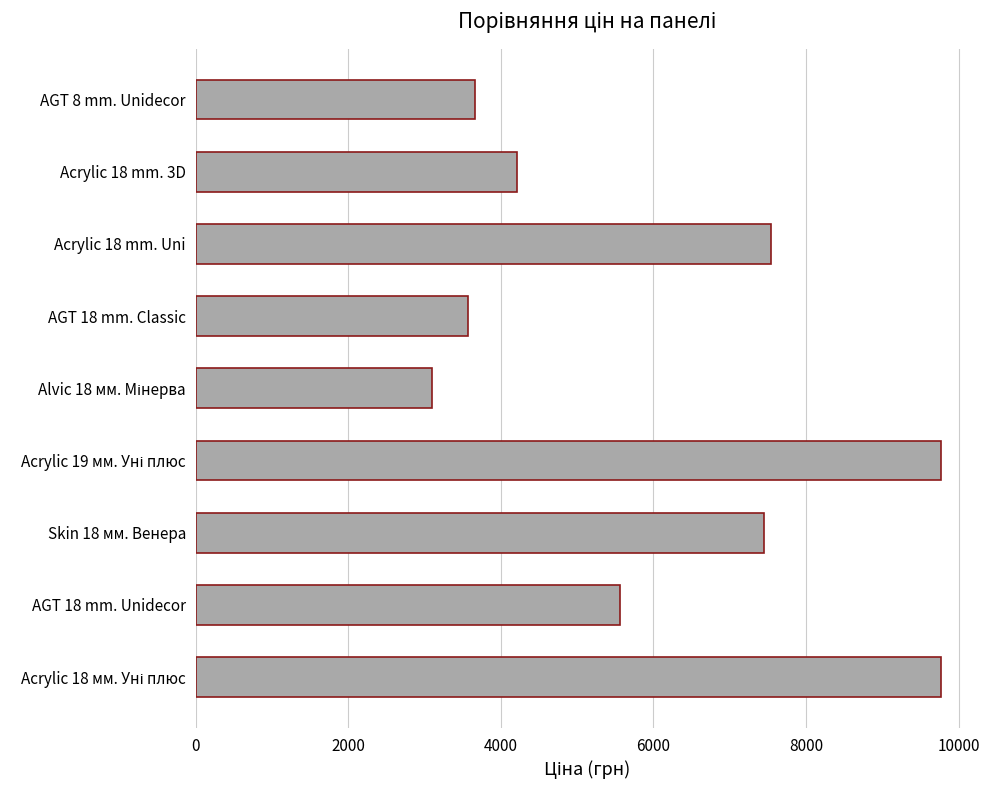

What is the minimum value shown in the chart?

3094.7